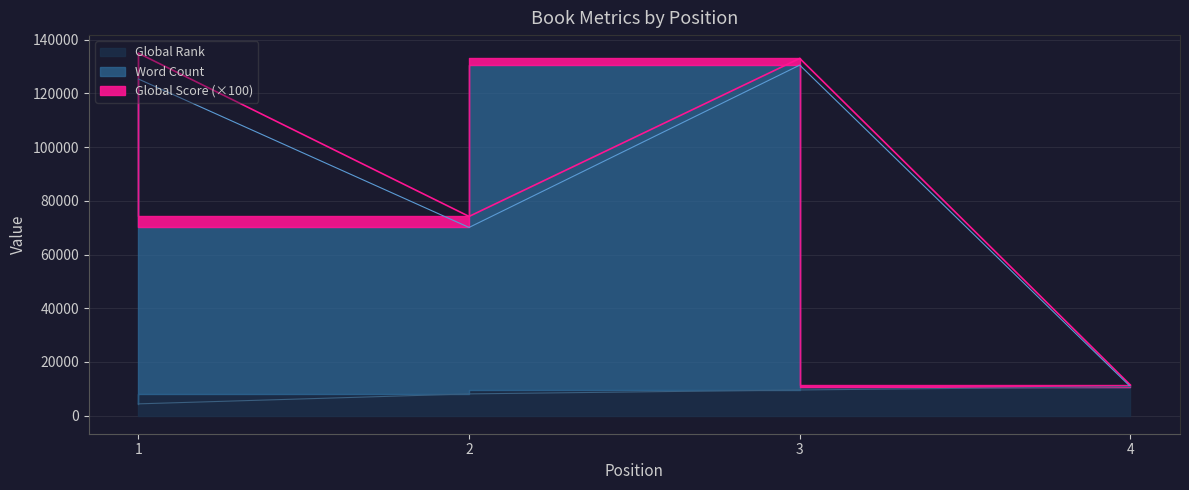

How many lines are shown in the chart?

2